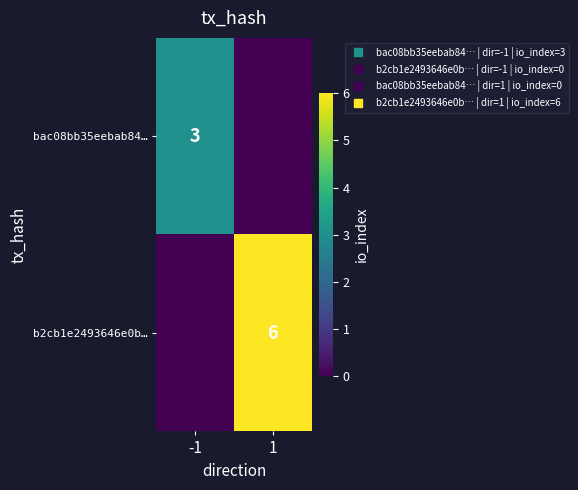

What is the total value across all series at -1?

3